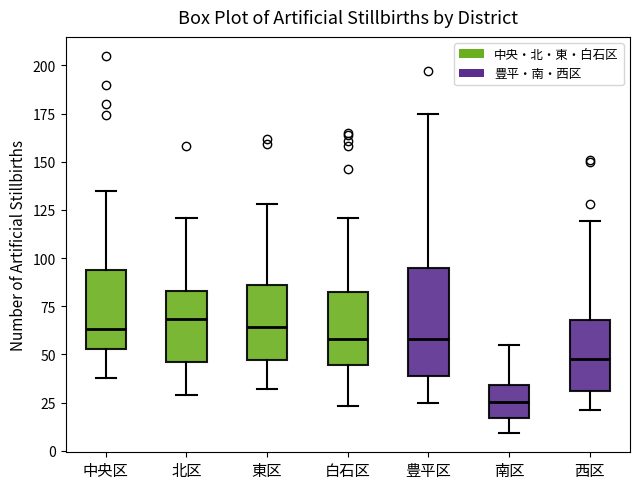

Comparing the boxes themselves (not the whiskers), which one is the tallest?

豊平区